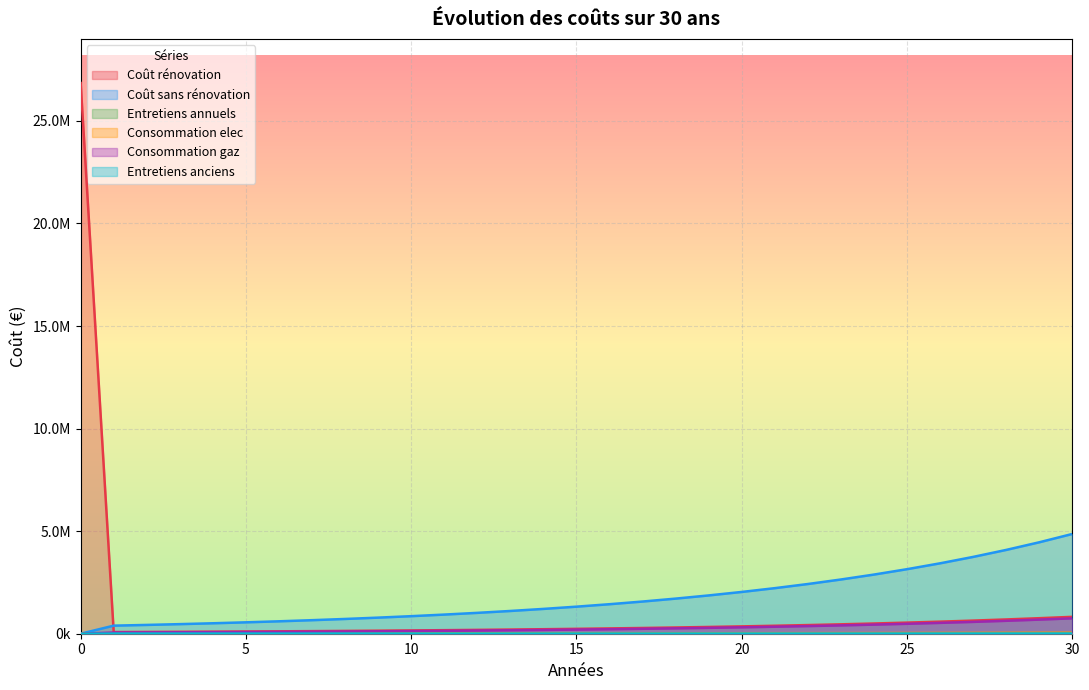

What is the sum of all Consommation elec values?

645678.3